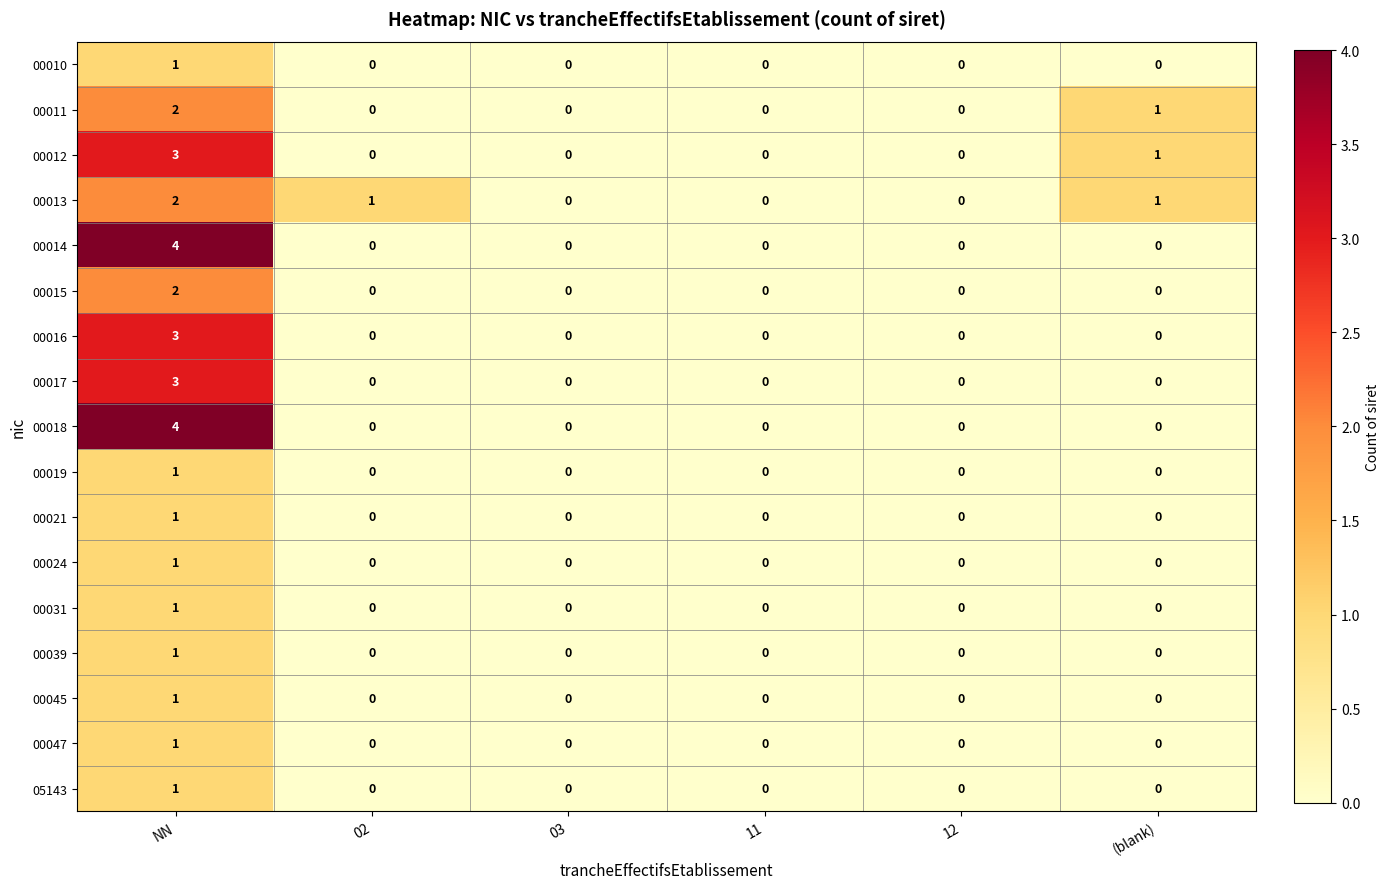

True or false: 00018 has a value of 3 at (blank).

False